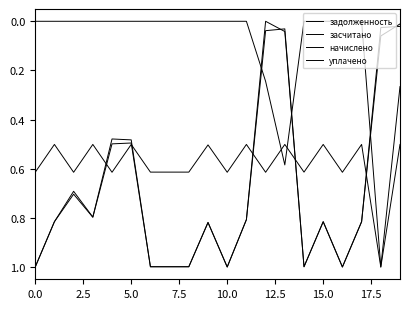

How many series are shown in this chart?

4